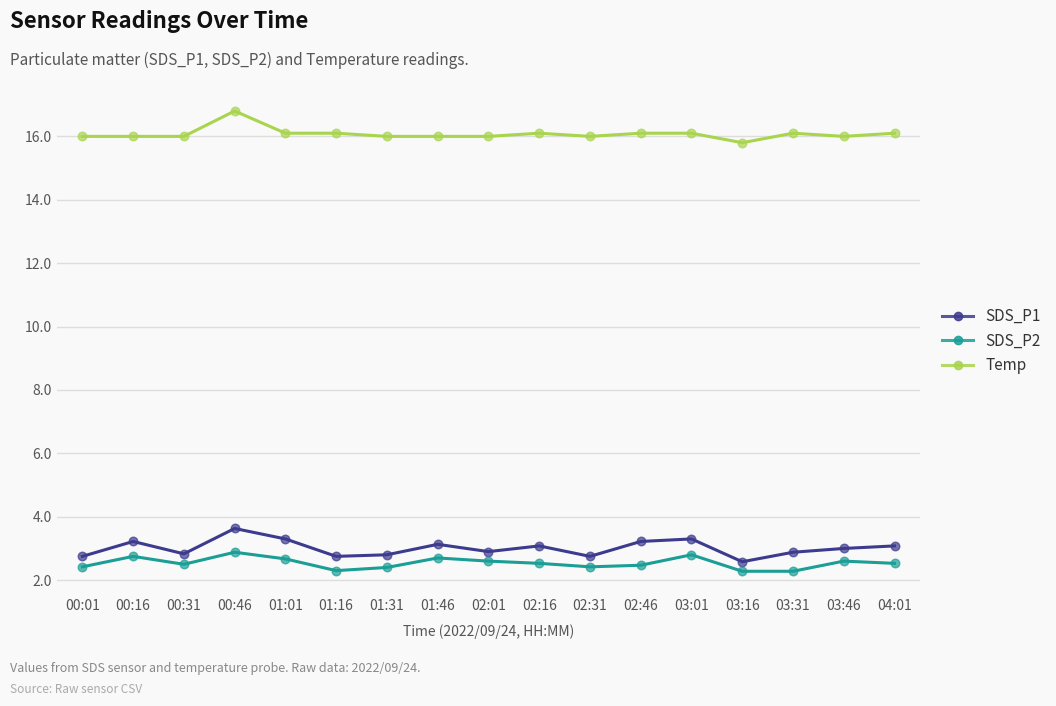

What is the spread (max minus min) of values at 01:46?

13.3